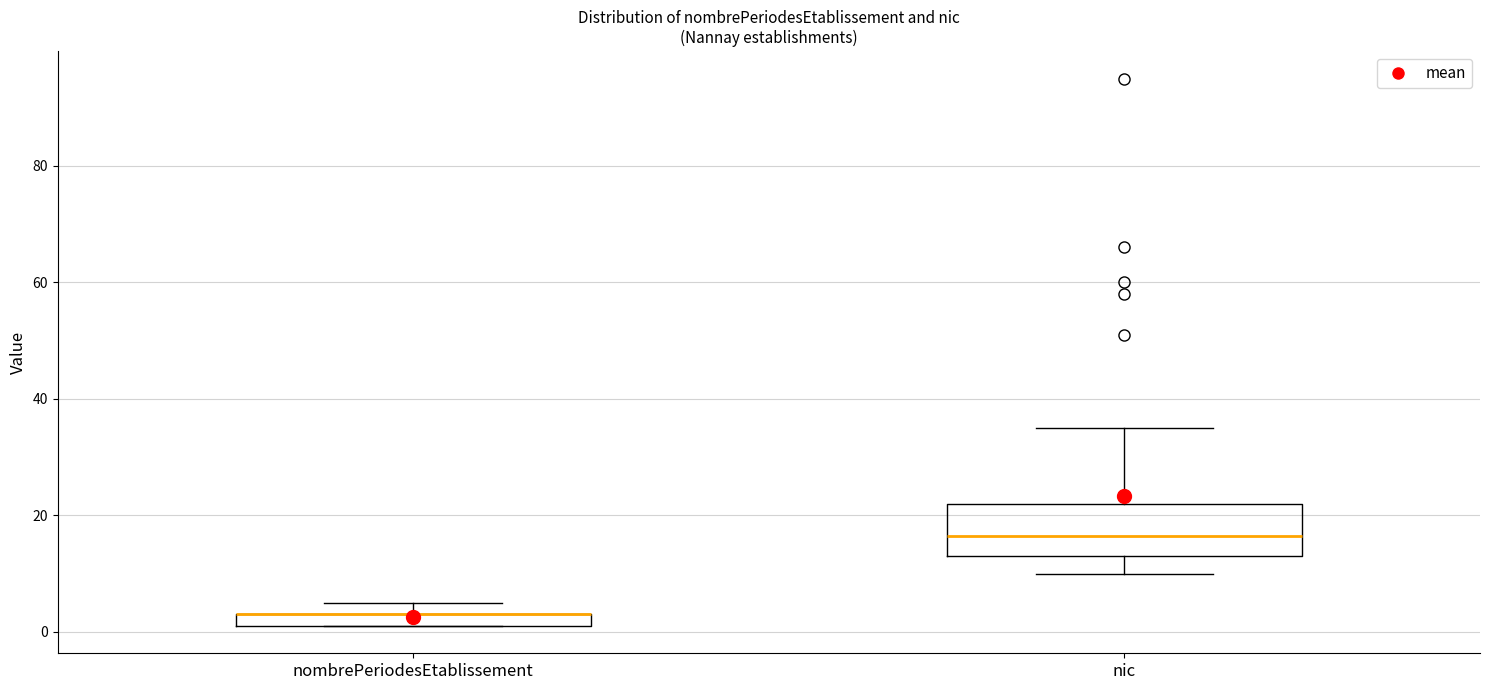

Where is the upper edge of the box for nombrePeriodesEtablissement on the y-axis? The values are not printed on the chart, so give them approximately, as read against the axis.

4